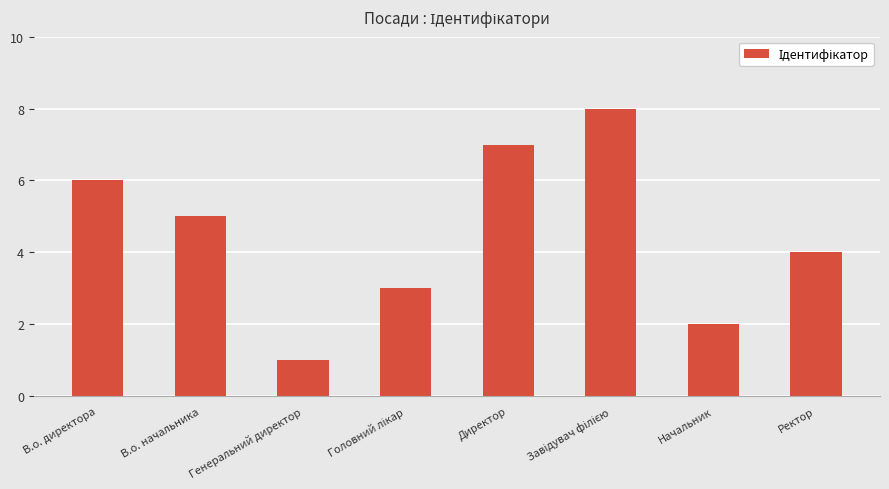

What is the label of the 1st bar from the right?

Ректор